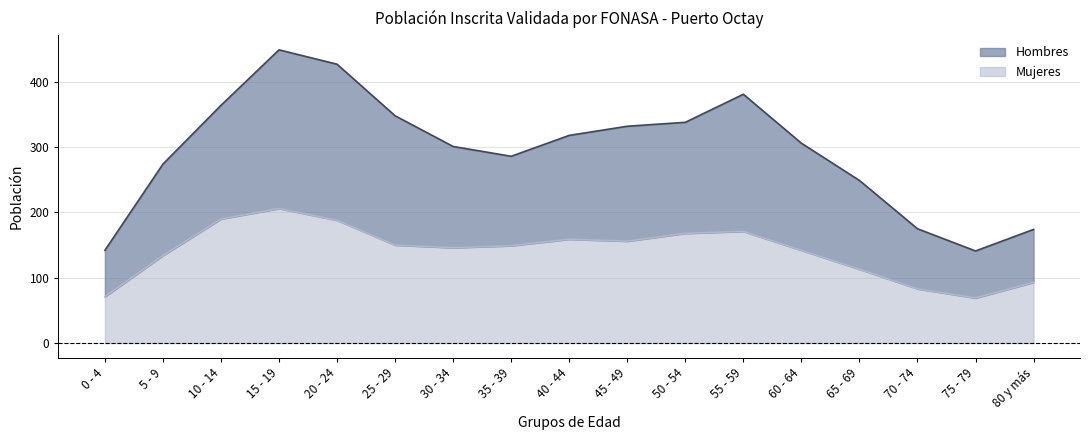

Which series has the widest spread of values?

Hombres